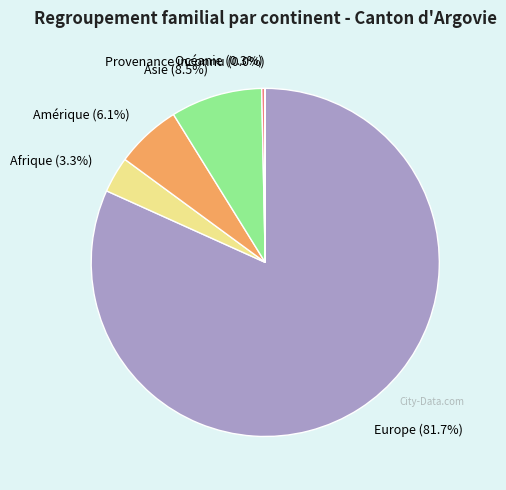

To the nearest percent, what is the average slice percentage?

17%